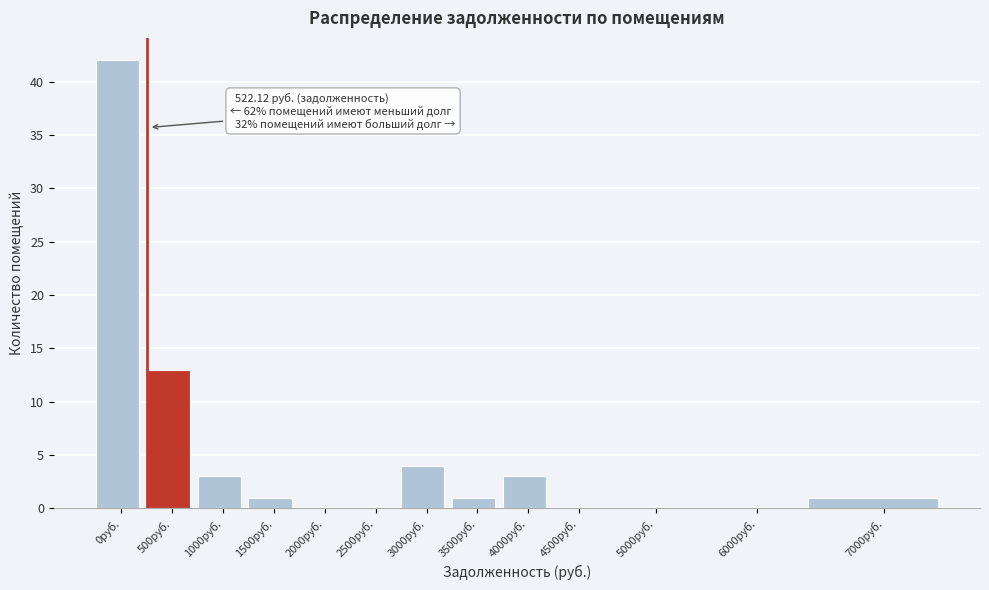

Reading right to left, list all the values displayed in this chart.

7000руб.=1	6000руб.=0	5000руб.=0	4500руб.=0	4000руб.=3	3500руб.=1	3000руб.=4	2500руб.=0	2000руб.=0	1500руб.=1	1000руб.=3	500руб.=13	0руб.=42